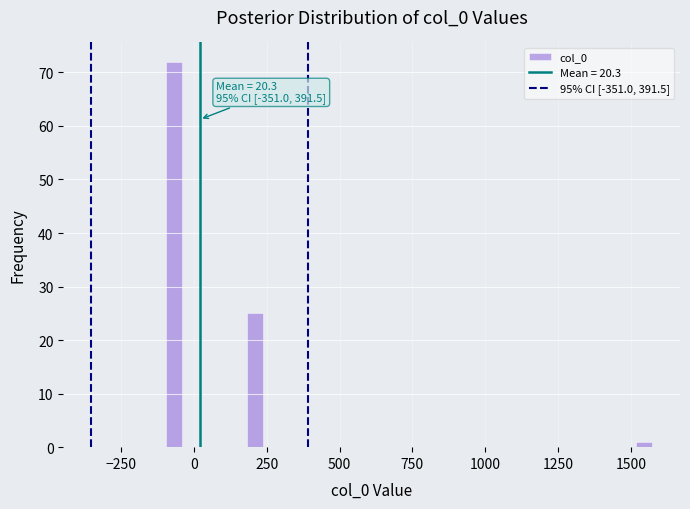

Around what value on the x-axis is the tallest bar? Give the approximate position of its centre, as read against the axis.

-50